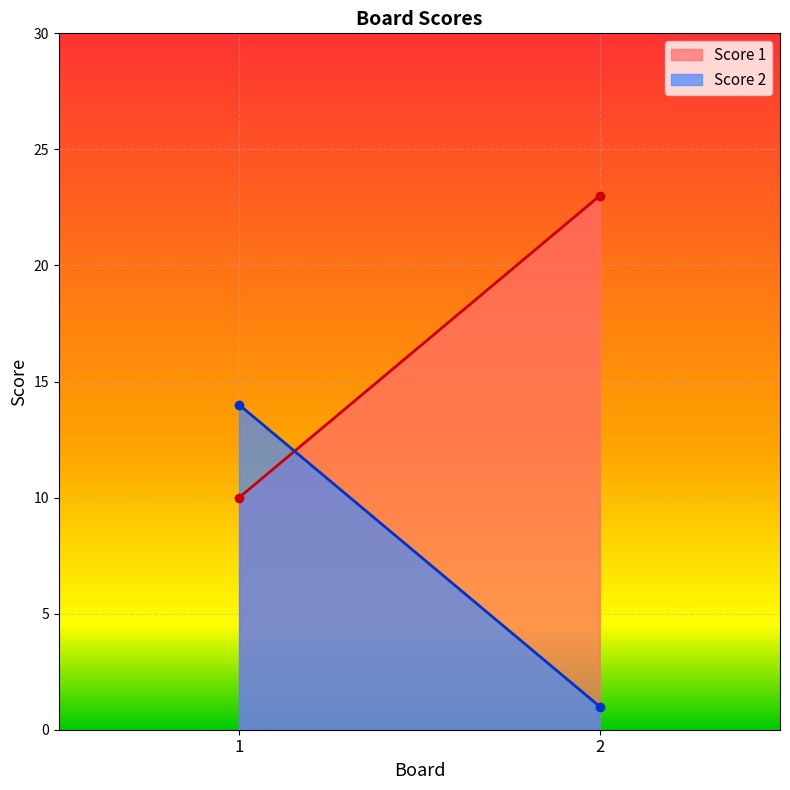

Does the chart display data point markers on the line(s)?

No